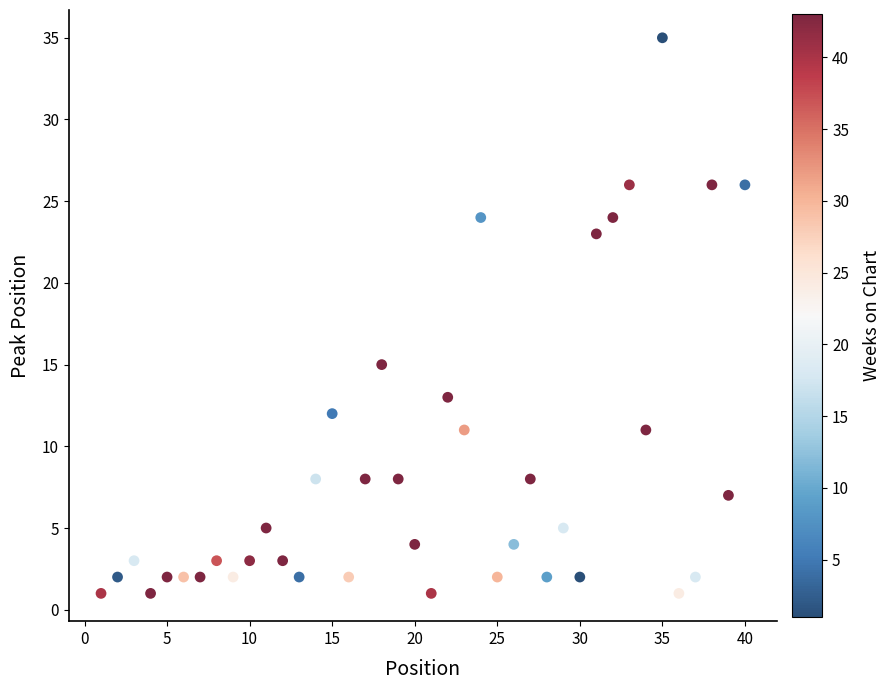

What is the range of Y values (max minus min)?

34